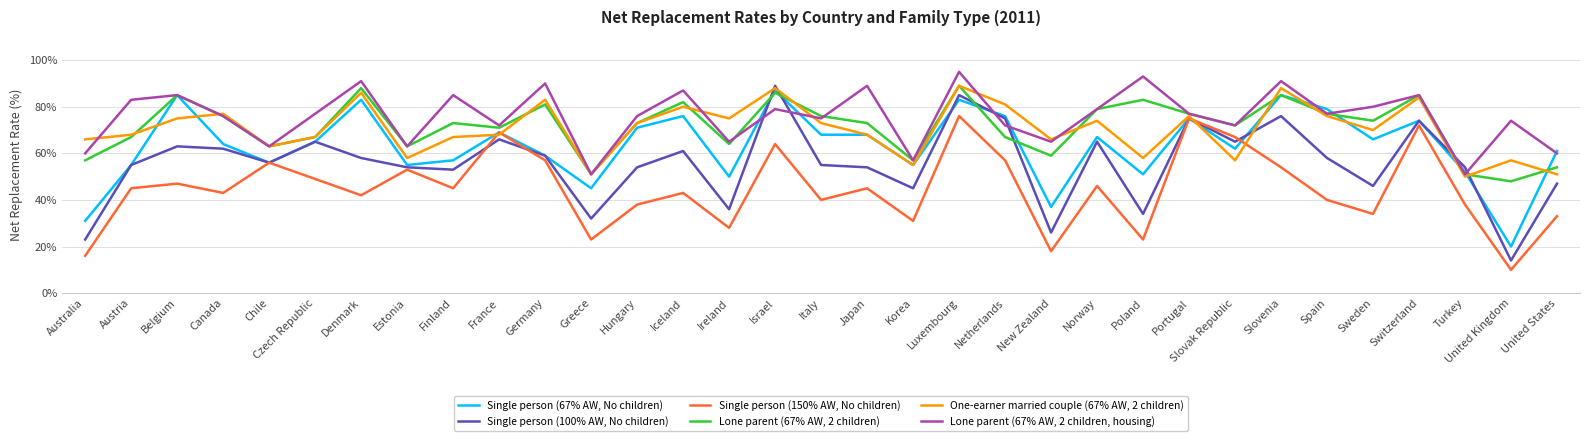

True or false: Lone parent (67% AW, 2 children) and Single person (150% AW, No children) cross at least once.

False